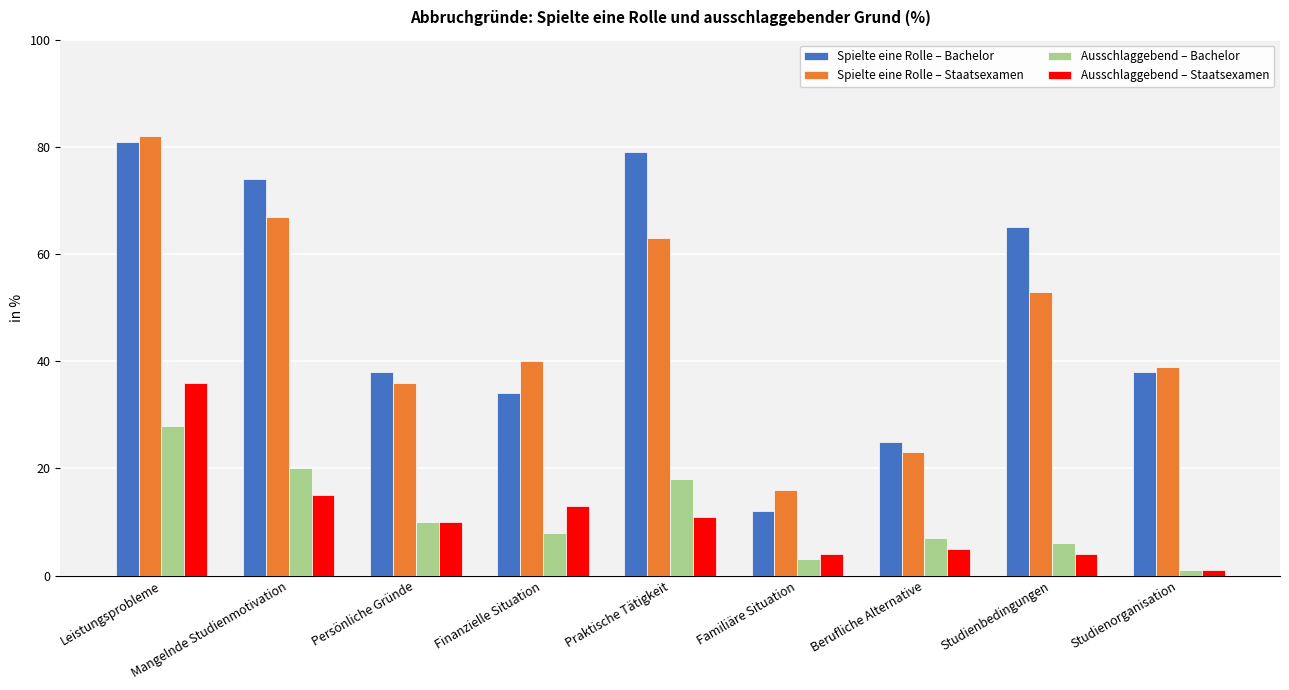

Reading left to right, list all the values displayed in this chart.

Spielte eine Rolle – Bachelor: Leistungsprobleme=81	Mangelnde Studienmotivation=74	Persönliche Gründe=38	Finanzielle Situation=34	Praktische Tätigkeit=79	Familiäre Situation=12	Berufliche Alternative=25	Studienbedingungen=65	Studienorganisation=38
Spielte eine Rolle – Staatsexamen: Leistungsprobleme=82	Mangelnde Studienmotivation=67	Persönliche Gründe=36	Finanzielle Situation=40	Praktische Tätigkeit=63	Familiäre Situation=16	Berufliche Alternative=23	Studienbedingungen=53	Studienorganisation=39
Ausschlaggebend – Bachelor: Leistungsprobleme=28	Mangelnde Studienmotivation=20	Persönliche Gründe=10	Finanzielle Situation=8	Praktische Tätigkeit=18	Familiäre Situation=3	Berufliche Alternative=7	Studienbedingungen=6	Studienorganisation=1
Ausschlaggebend – Staatsexamen: Leistungsprobleme=36	Mangelnde Studienmotivation=15	Persönliche Gründe=10	Finanzielle Situation=13	Praktische Tätigkeit=11	Familiäre Situation=4	Berufliche Alternative=5	Studienbedingungen=4	Studienorganisation=1